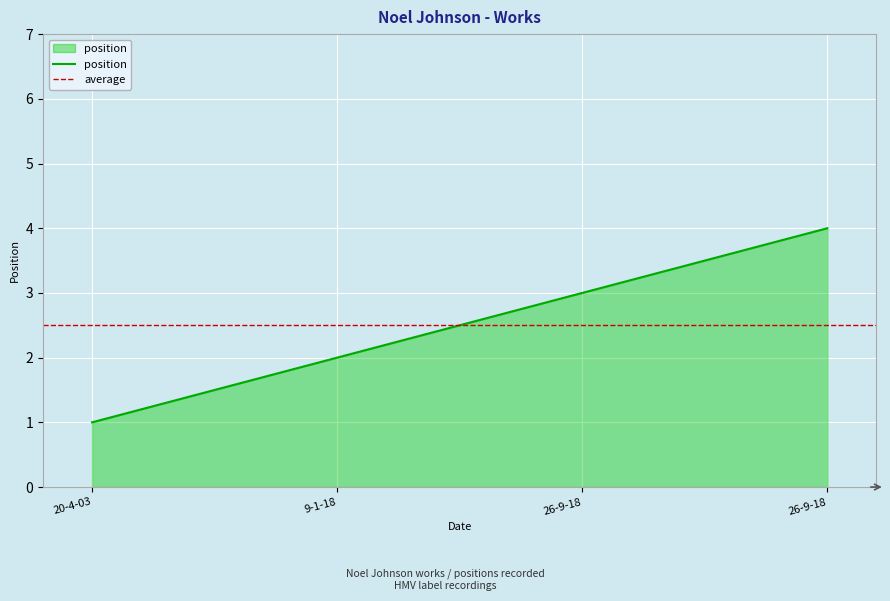

What is the label of the 1st point from the right?

26-9-18